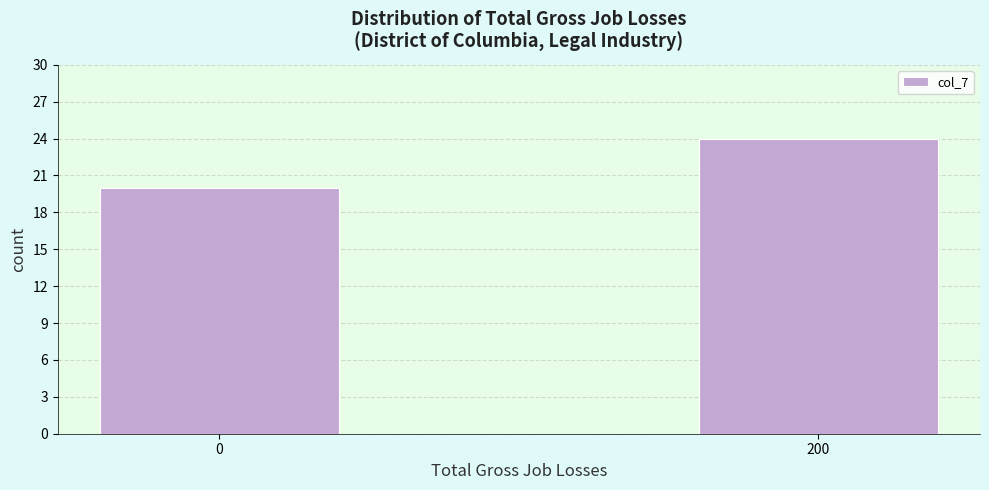

Reading left to right, transcribe all the data shown in this chart.

20	24